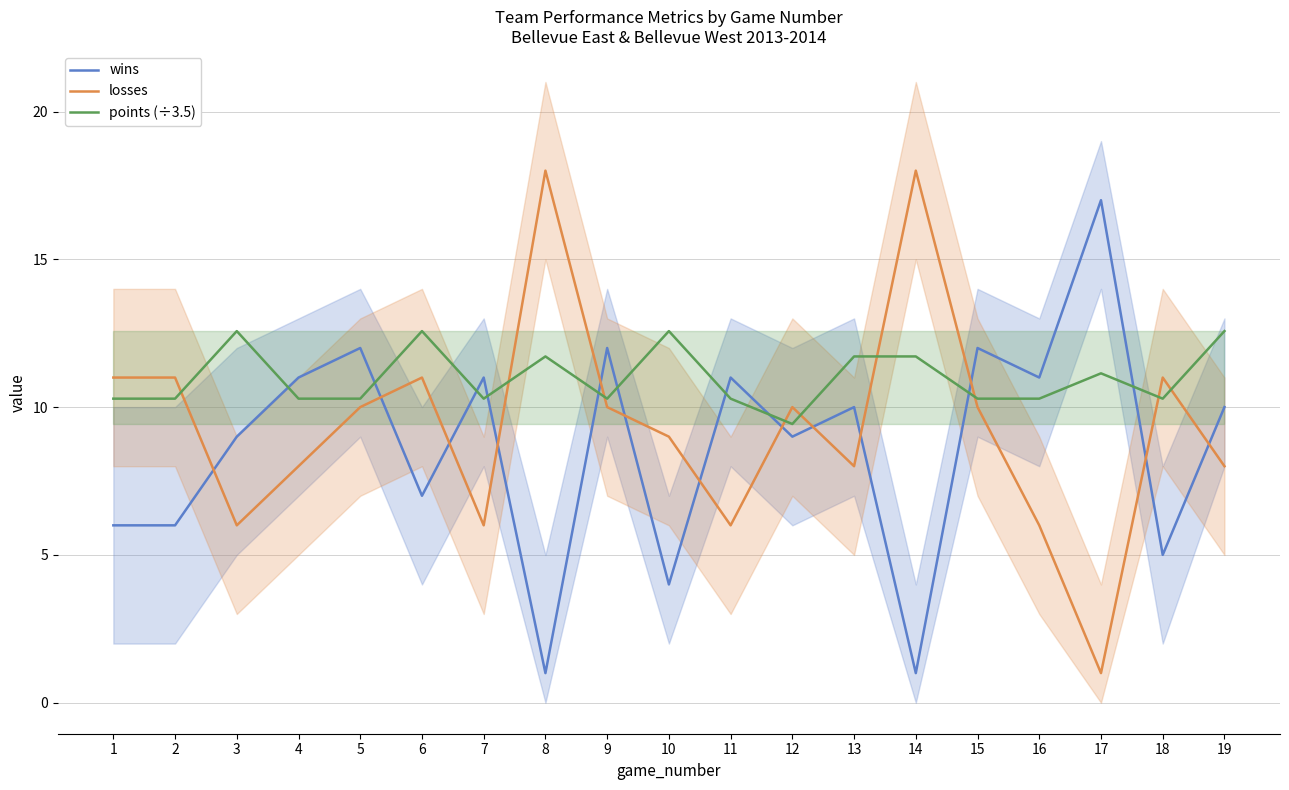

What is the difference between the maximum and minimum values in the wins series?

16.0